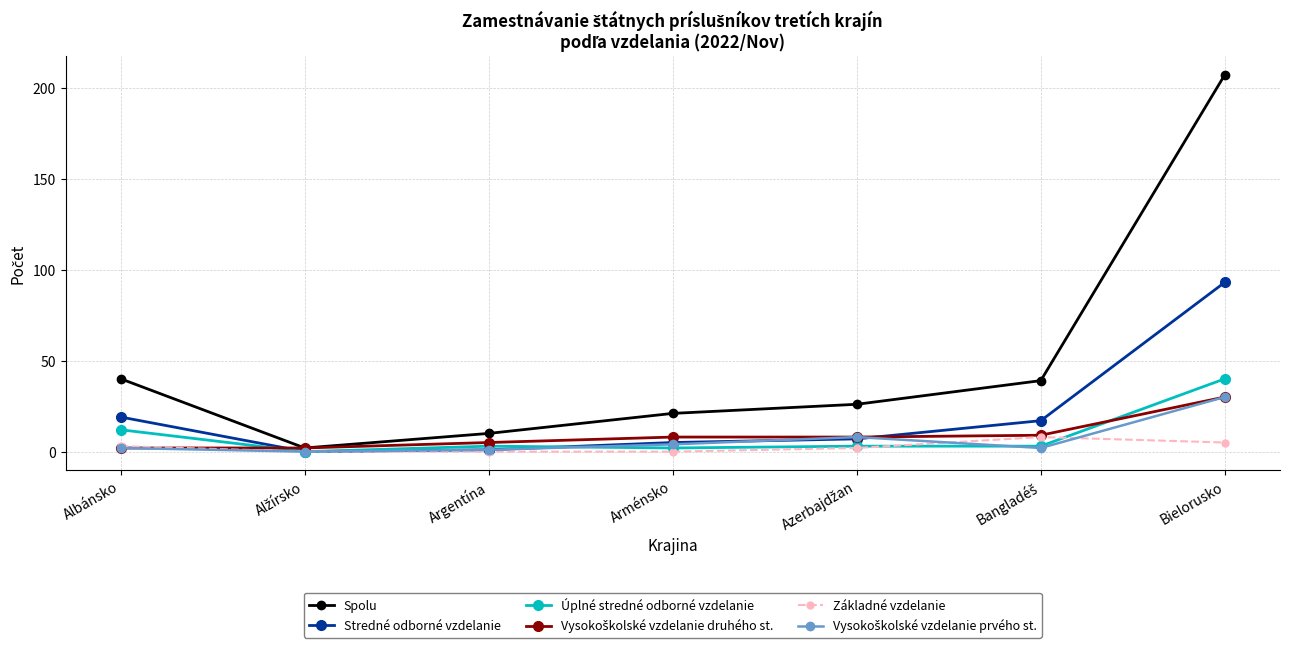

At which category is the sum across all series the highest?

Bielorusko